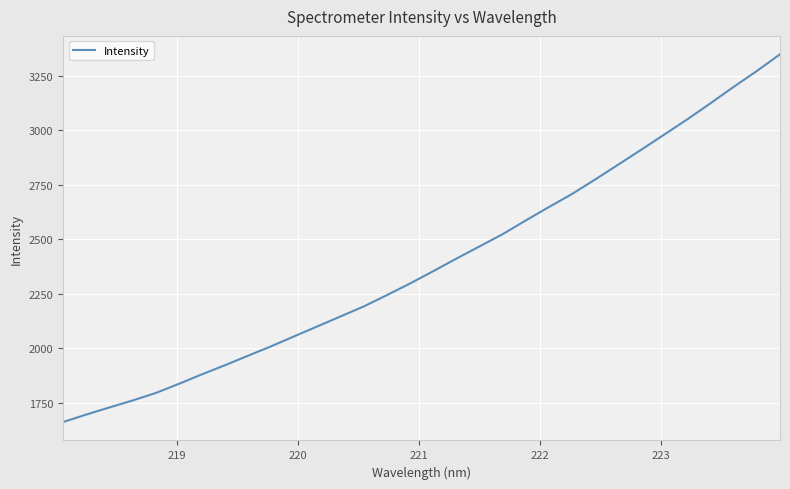

What is the maximum value shown in the chart?

3347.7